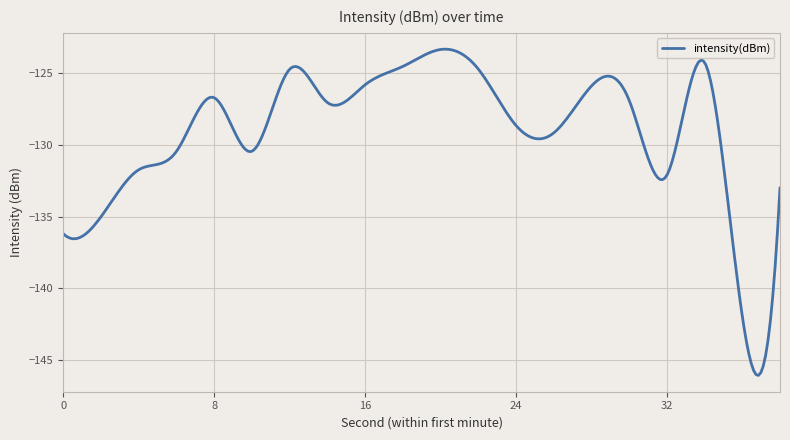

What is the greatest value displayed?

-123.4